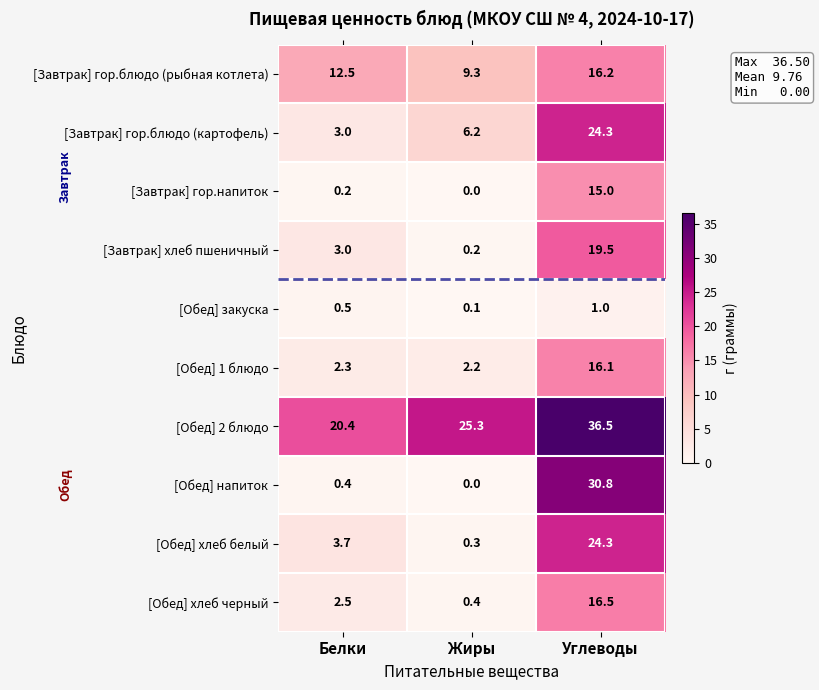

How many distinct data groups are displayed?

10